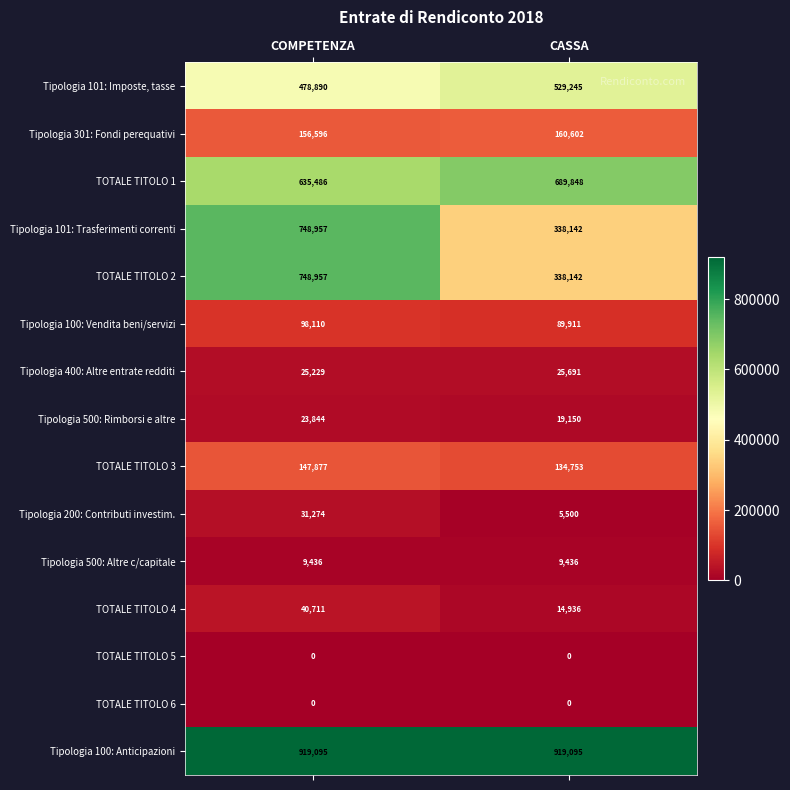

Is the value of Tipologia 400: Altre entrate redditi at COMPETENZA greater than the value of TOTALE TITOLO 5 at COMPETENZA?

Yes